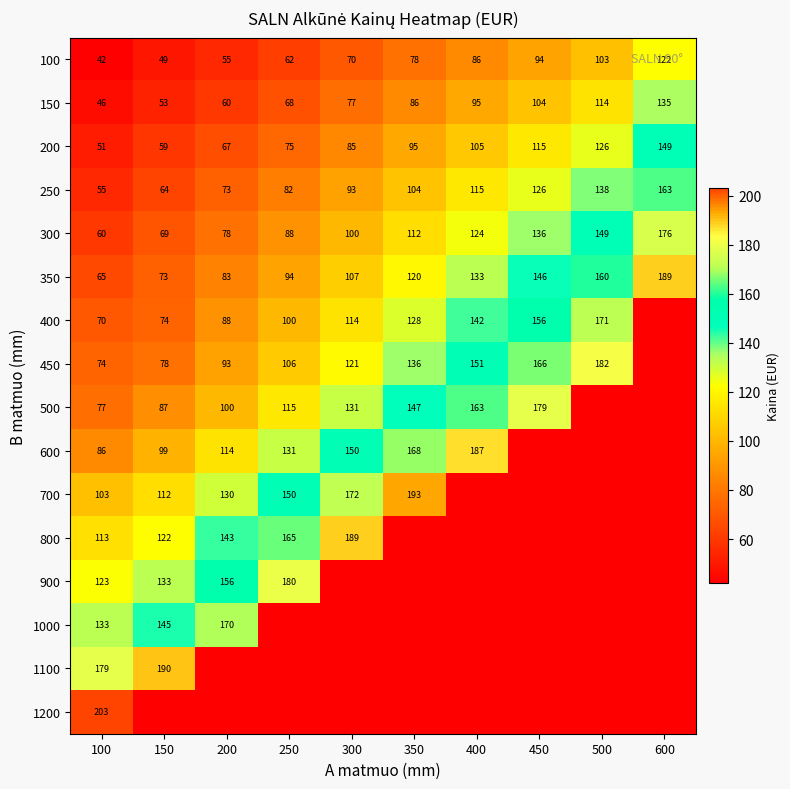

At which category is the sum across all series the highest?

100